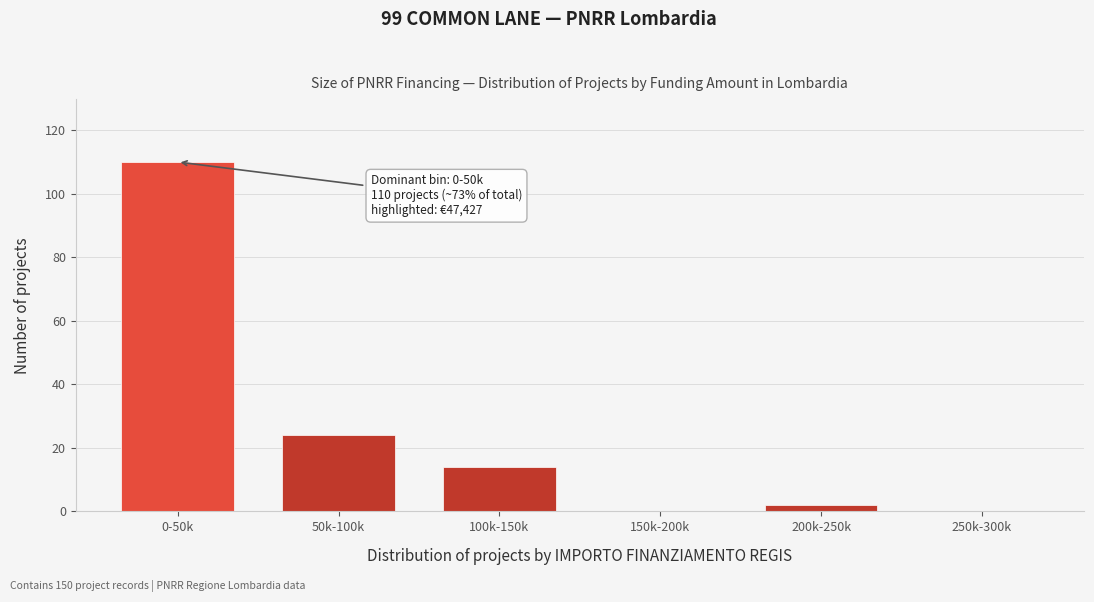

Reading left to right, what are all the values shown in this chart?

0-50k=110	50k-100k=24	100k-150k=14	150k-200k=0	200k-250k=2	250k-300k=0